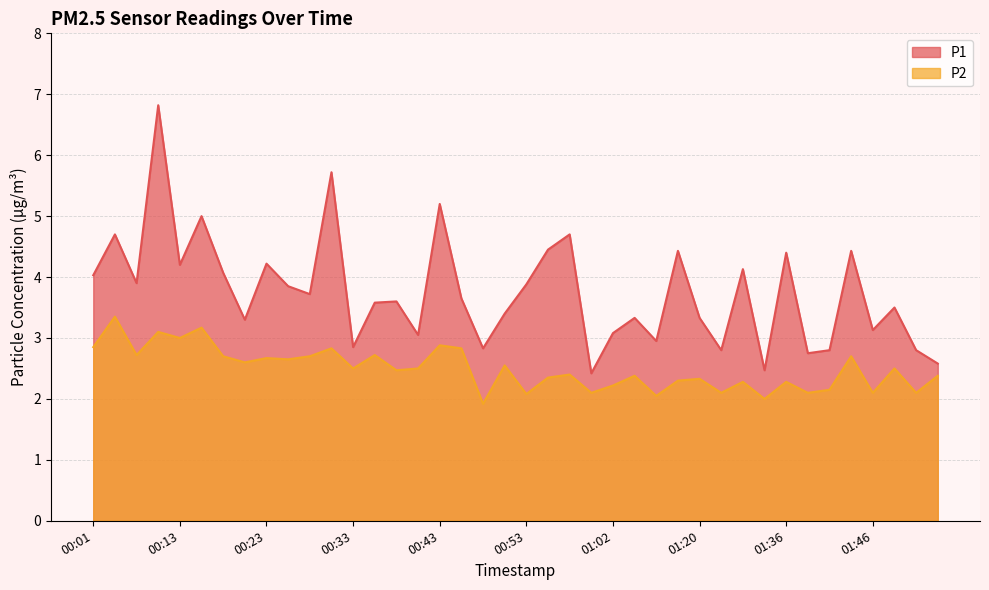

Which has a higher value, 01:02 or 00:40?

01:02